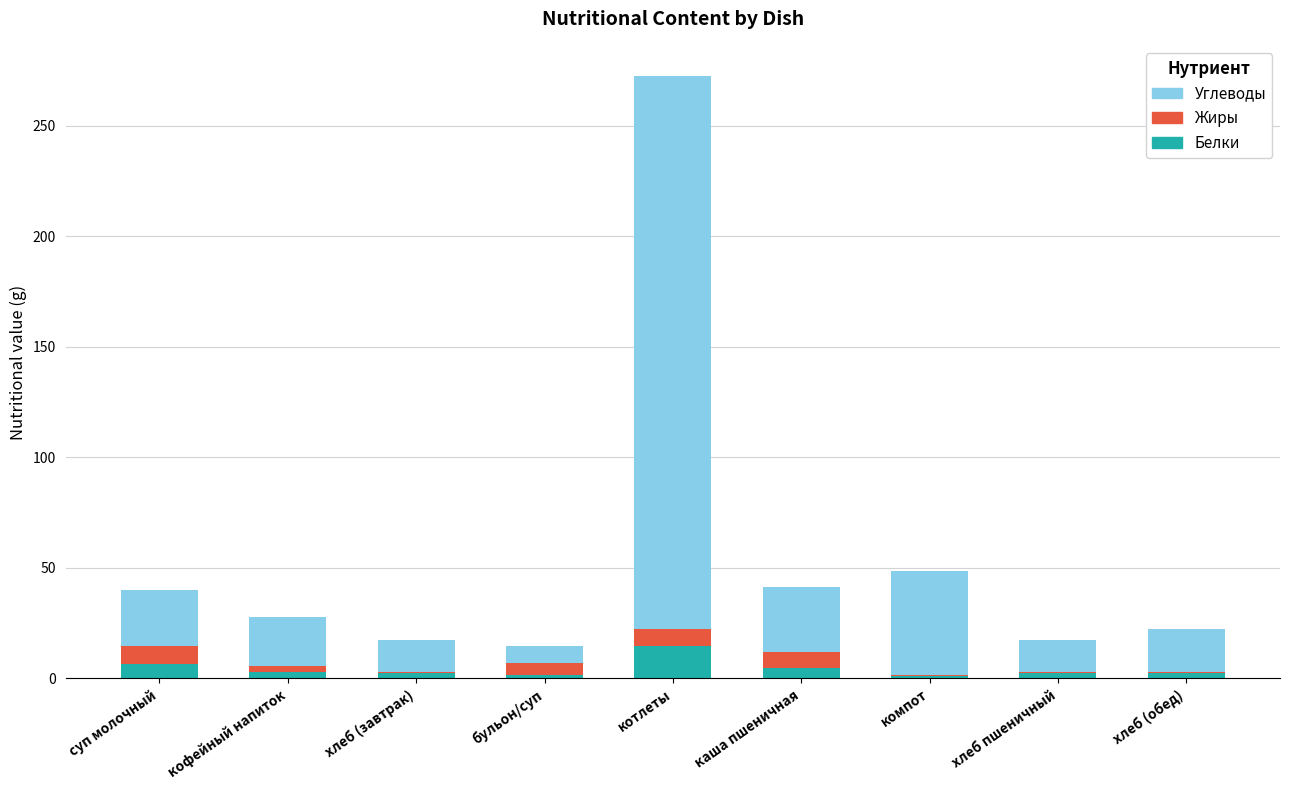

At which category is the sum across all series the highest?

котлеты